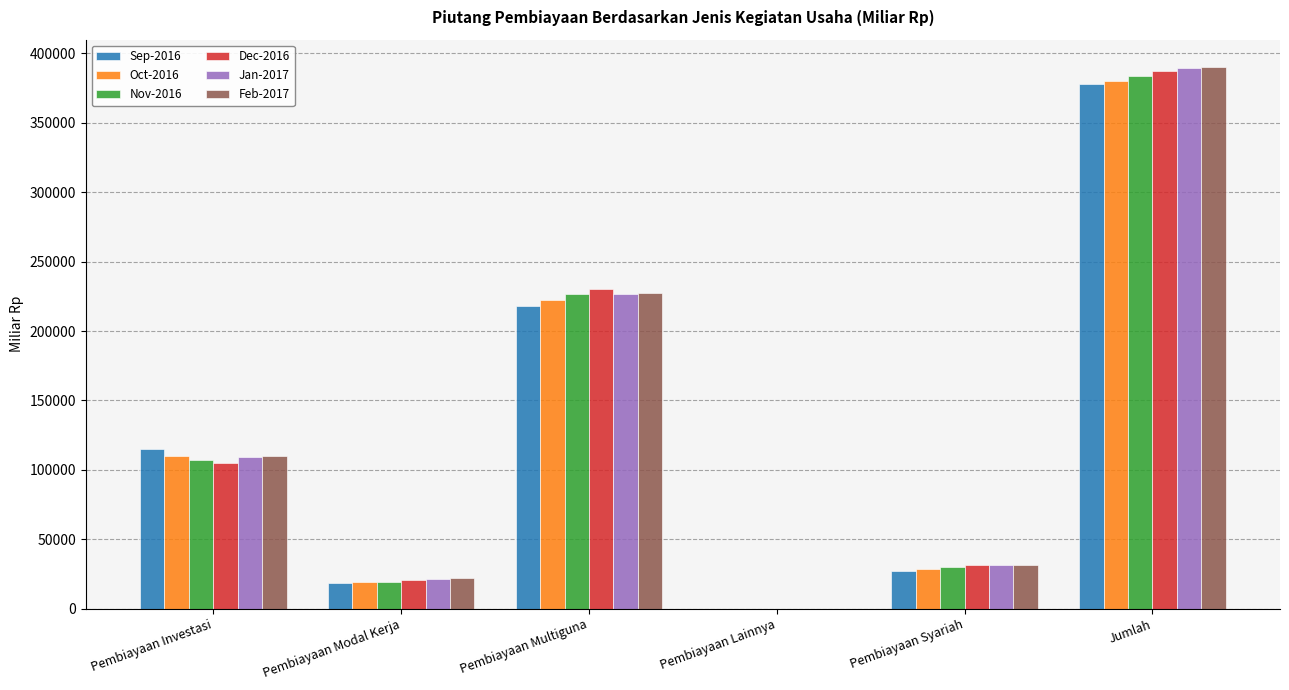

True or false: Nov-2016 has a value of 383578.7 at Jumlah.

True